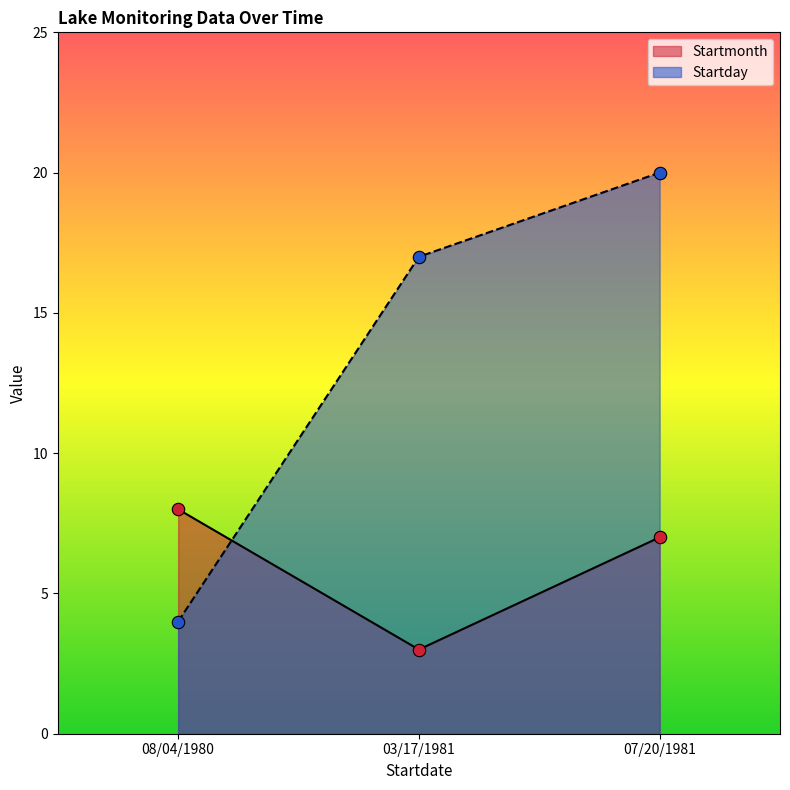

Which series has the widest spread of Y values?

Startday